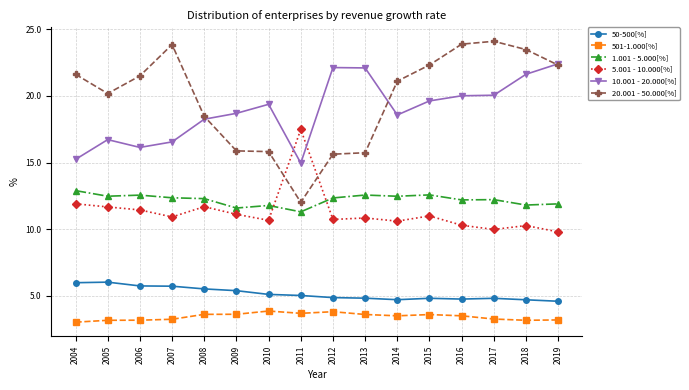

What is the value of the 501-1.000[%] point at the 15th from the left?

3.2